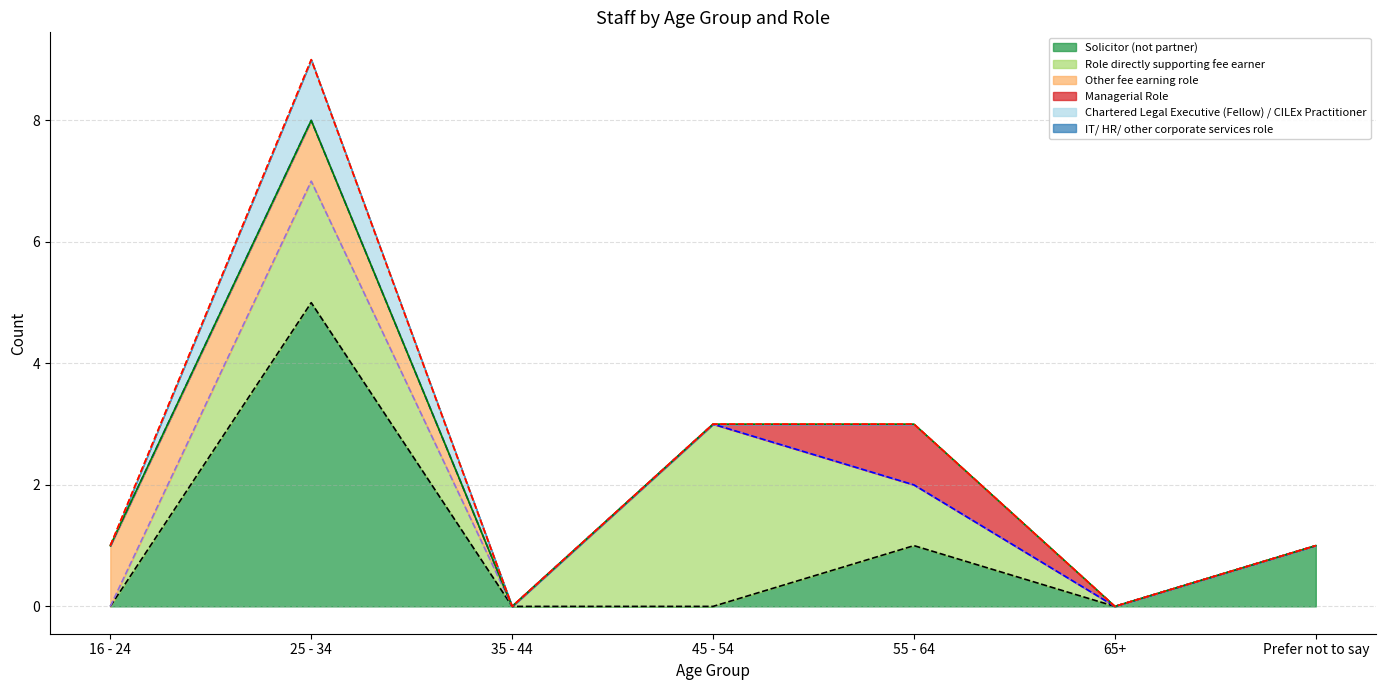

Where is the first local maximum for Chartered Legal Executive (Fellow) / CILEx Practitioner?

25 - 34